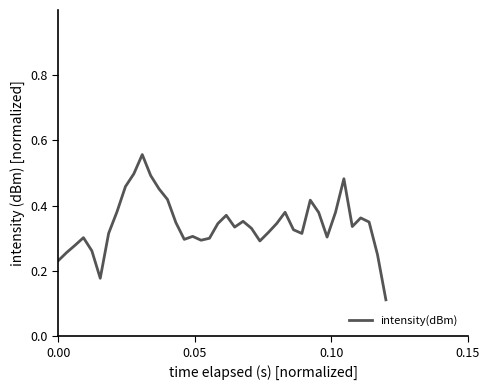

What is the difference between the maximum and minimum values?

0.4